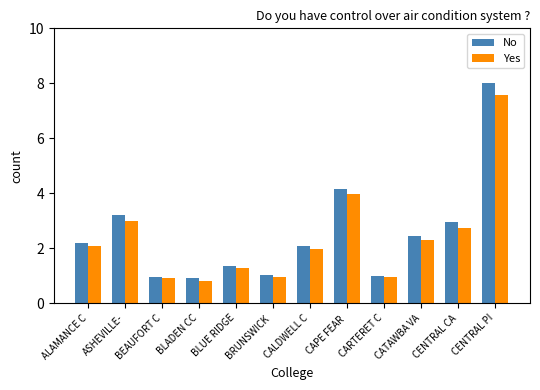

Which series has the largest total across all categories?

No